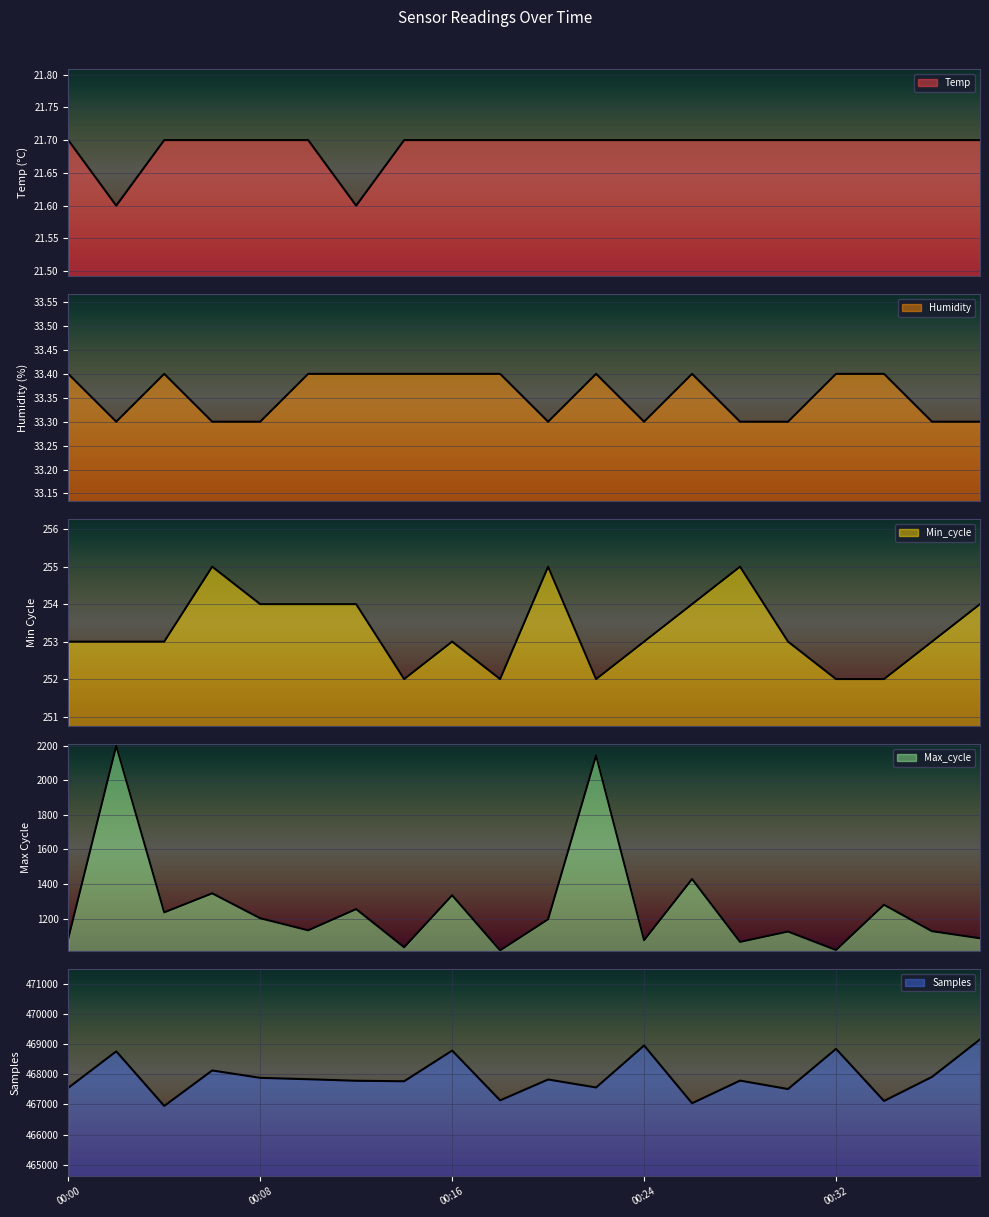

What is the difference between the second highest and minimum values in the Humidity series?

0.1